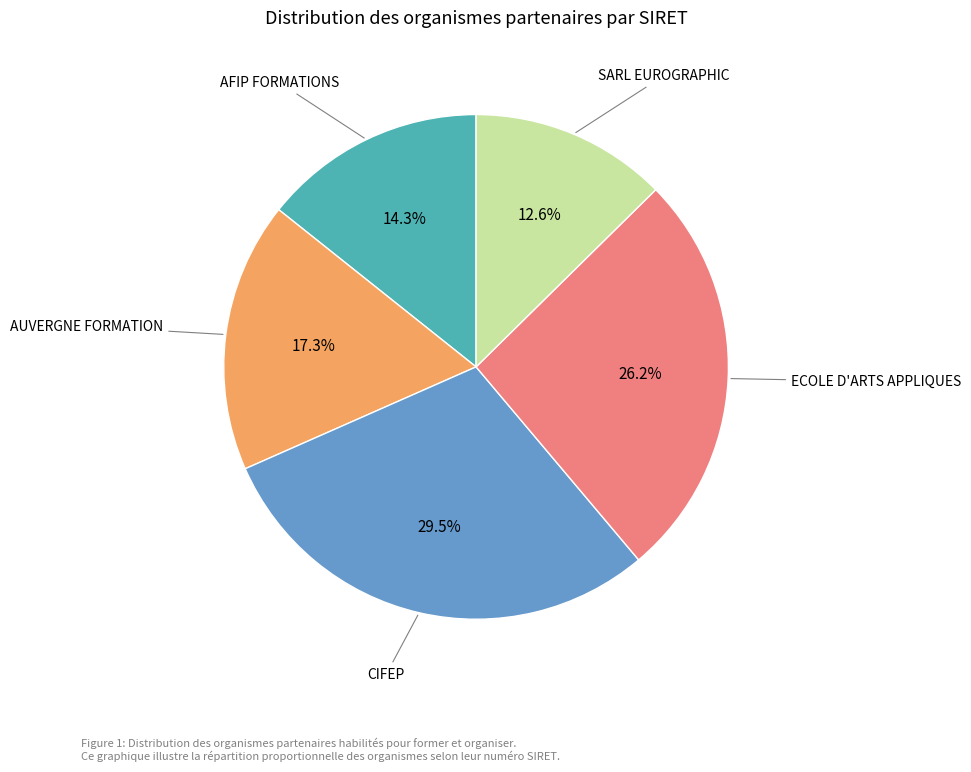

Does any single category account for the majority?

No